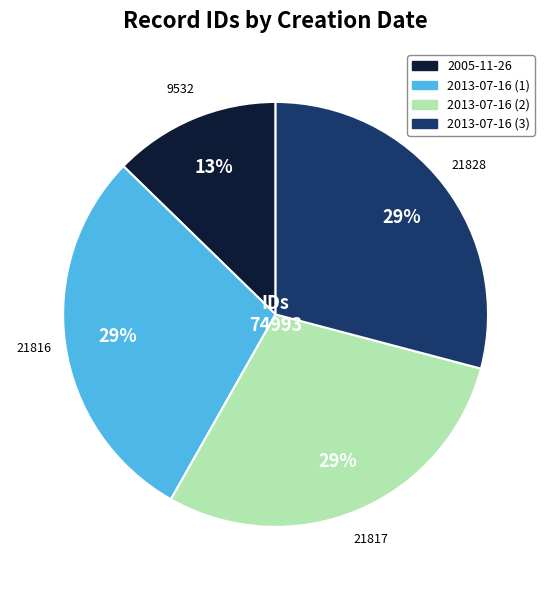

Count the number of slices in the pie.

4